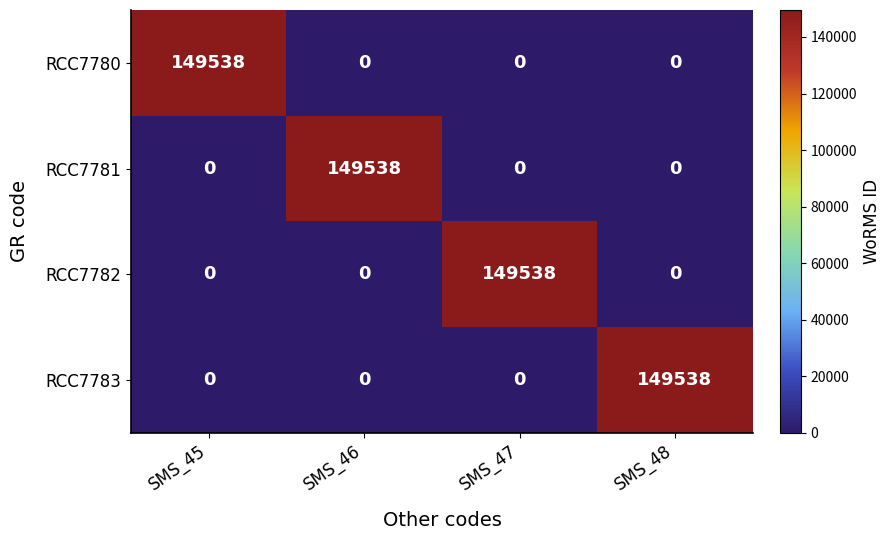

Reading left to right, list all the values displayed in this chart.

RCC7780: 149538	0	0	0
RCC7781: 0	149538	0	0
RCC7782: 0	0	149538	0
RCC7783: 0	0	0	149538